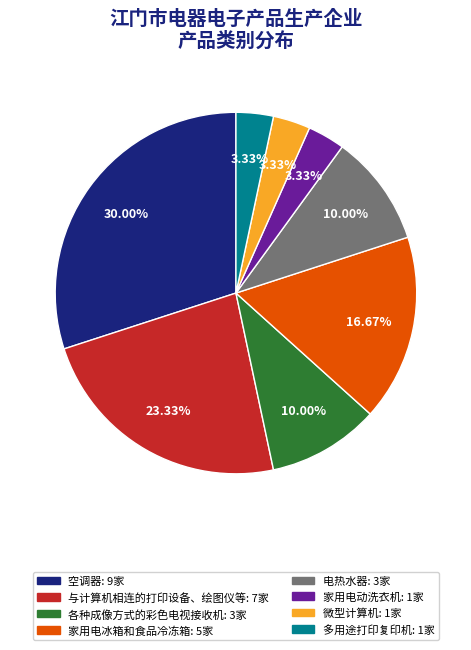

What is the largest slice in the pie chart?

空调器